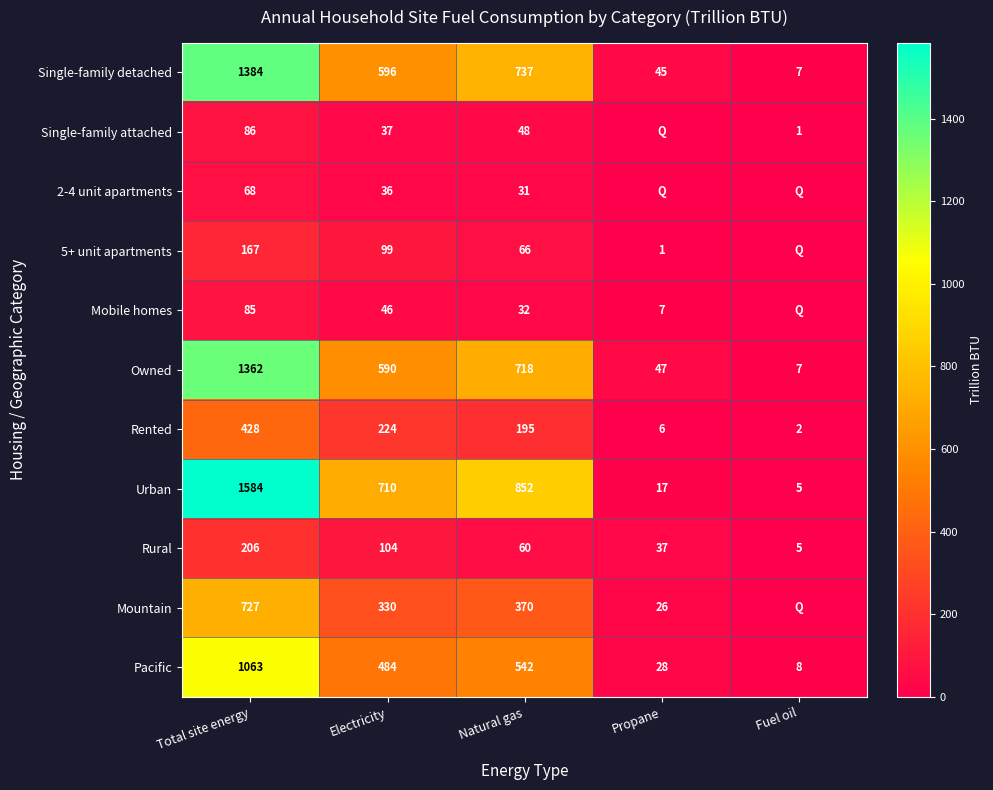

What is the difference between the maximum and minimum values in the Pacific series?

1055